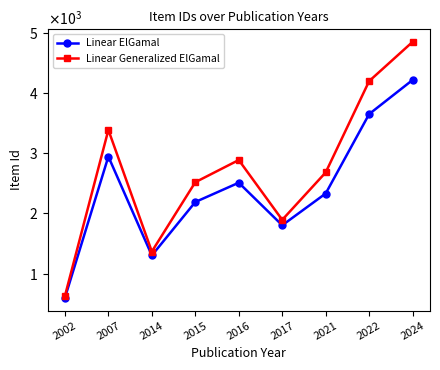

Rank the series by their maximum value, from lowest to highest.

Linear ElGamal, Linear Generalized ElGamal